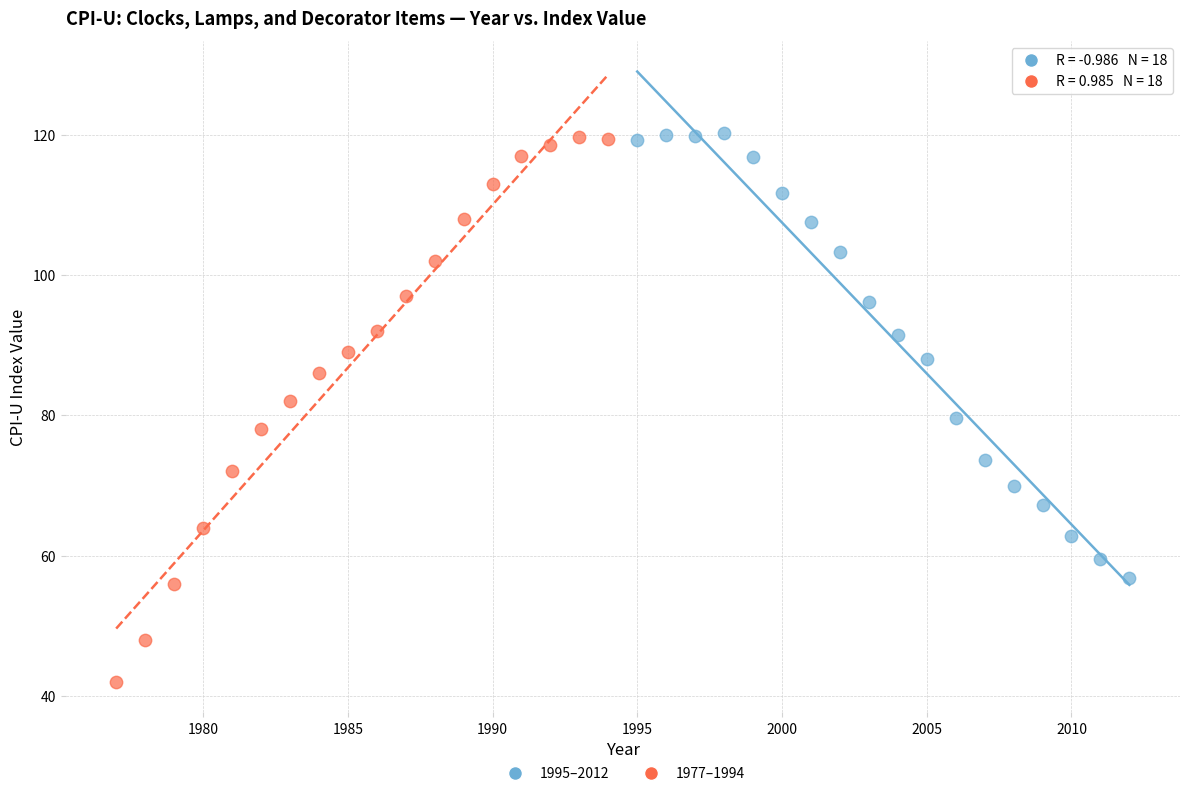

Which series has the widest spread of Y values?

1977–1994